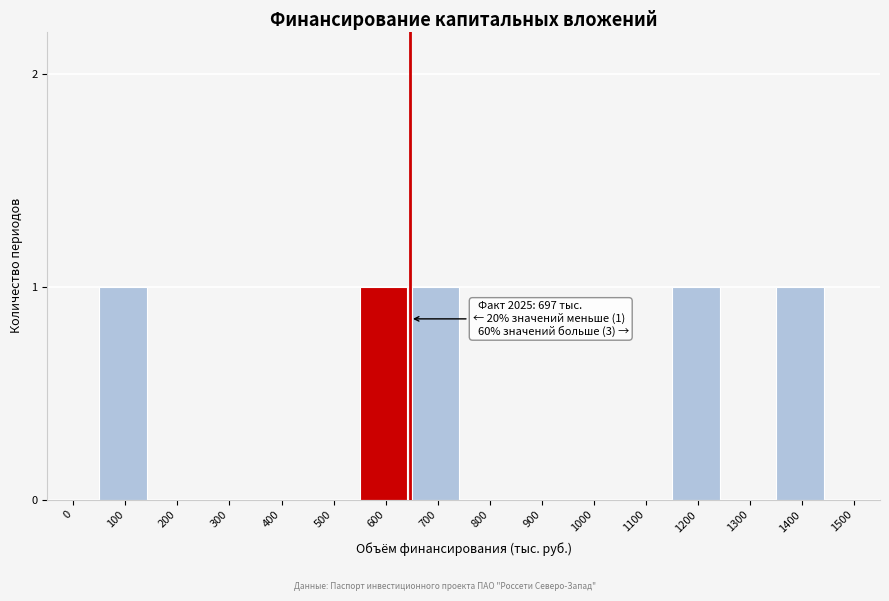

Reading left to right, extract all data points from this chart.

0=0	100=1	200=0	300=0	400=0	500=0	600=1	700=1	800=0	900=0	1000=0	1100=0	1200=1	1300=0	1400=1	1500=0